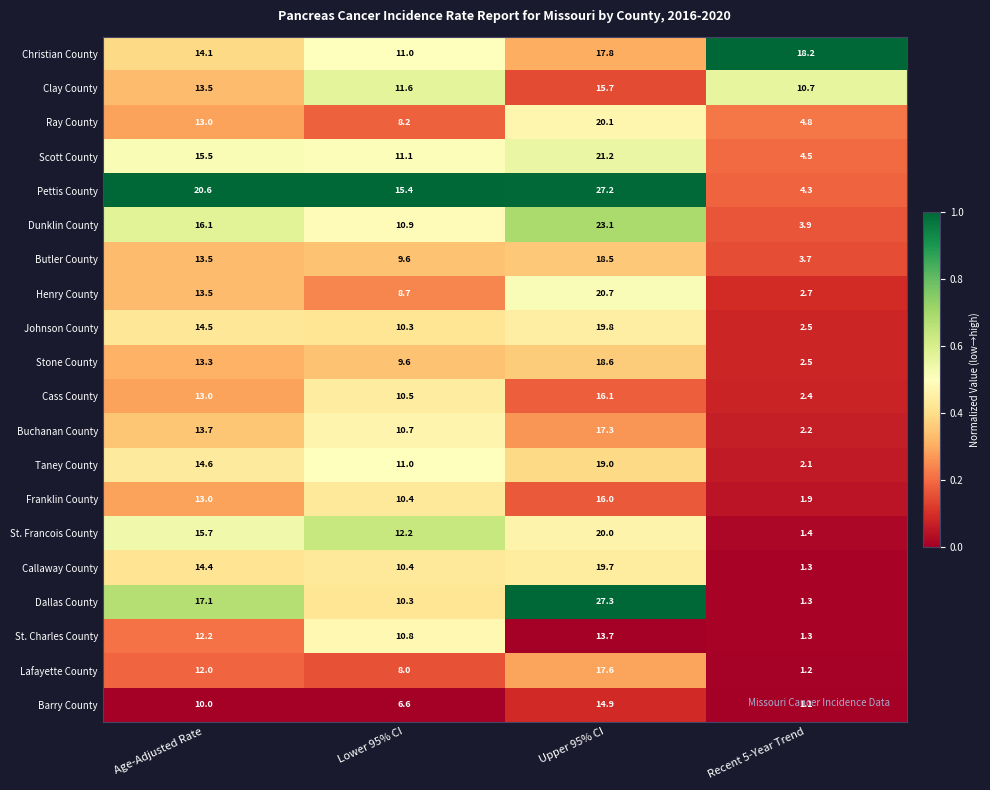

What is the spread (max minus min) of values at Lower 95% CI?

8.8